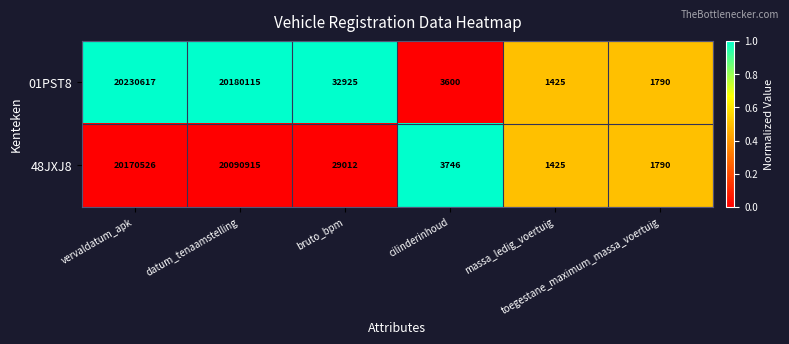

Which series has the largest total across all categories?

01PST8